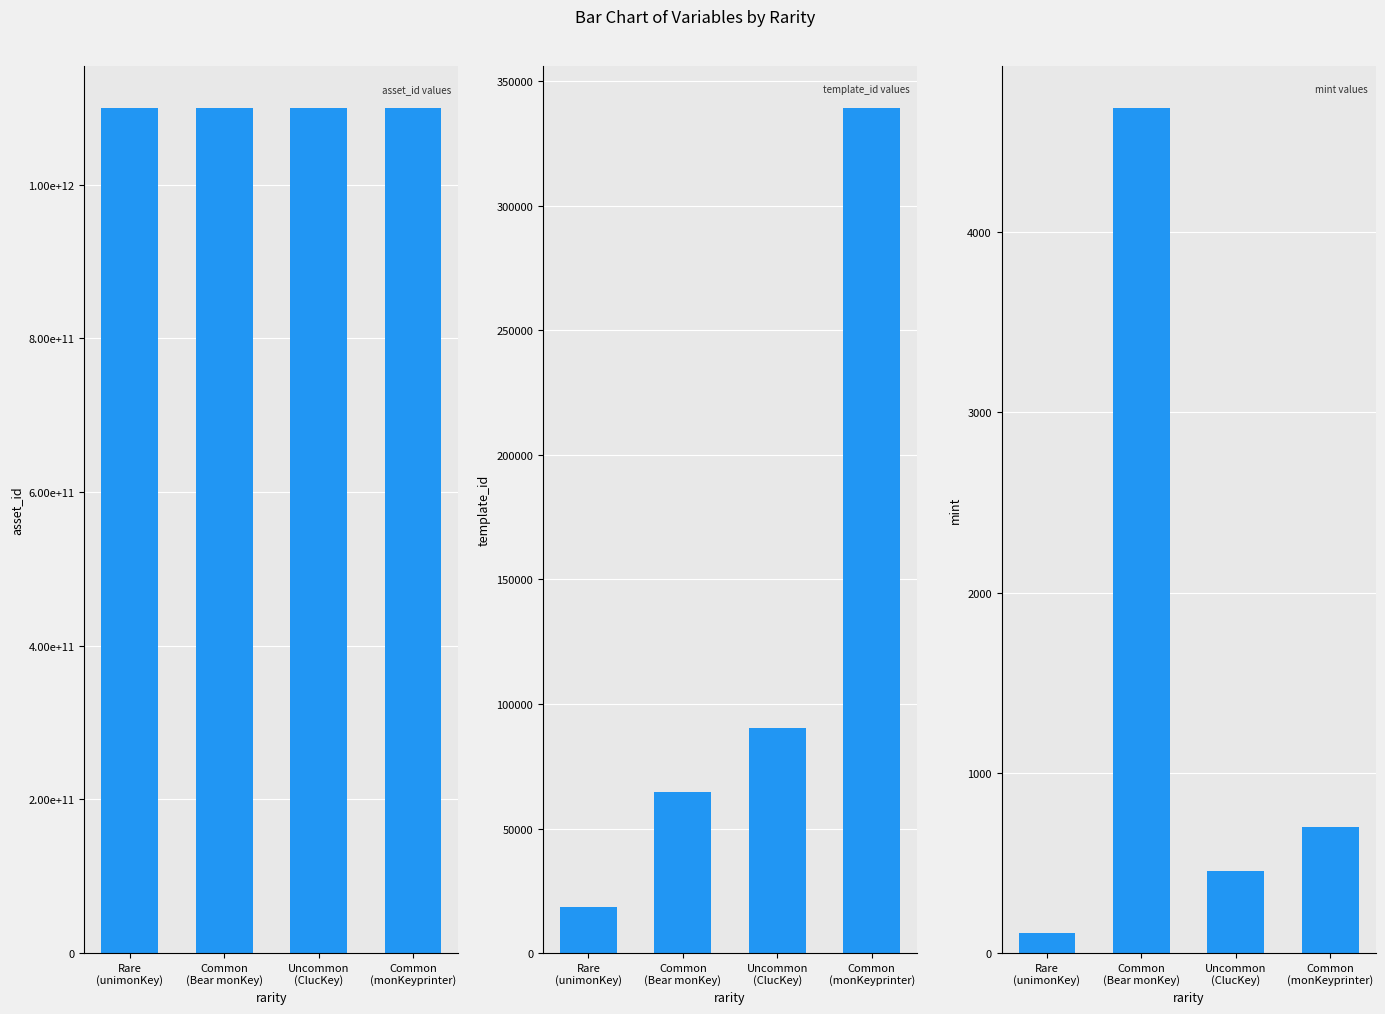

Is the value of mint at Common
(monKeyprinter) greater than the value of template_id at Rare
(unimonKey)?

No